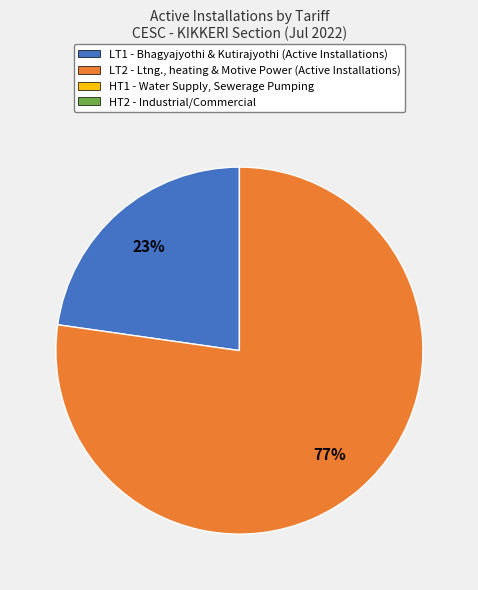

To the nearest percent, what is the average slice percentage?

50%